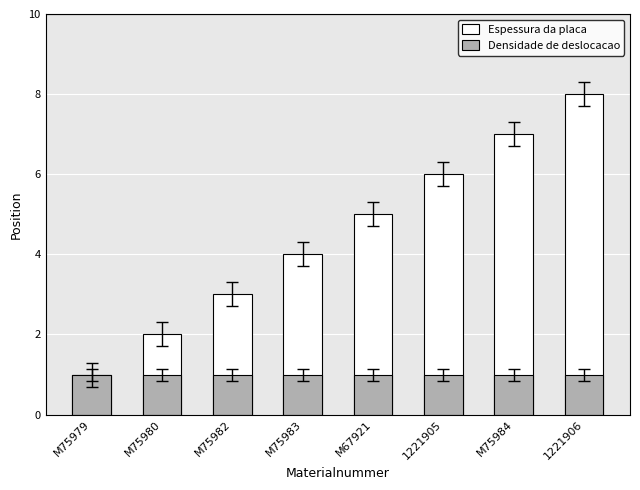

List the series in order of their overall mean, lowest first.

Densidade de deslocacao, Espessura da placa